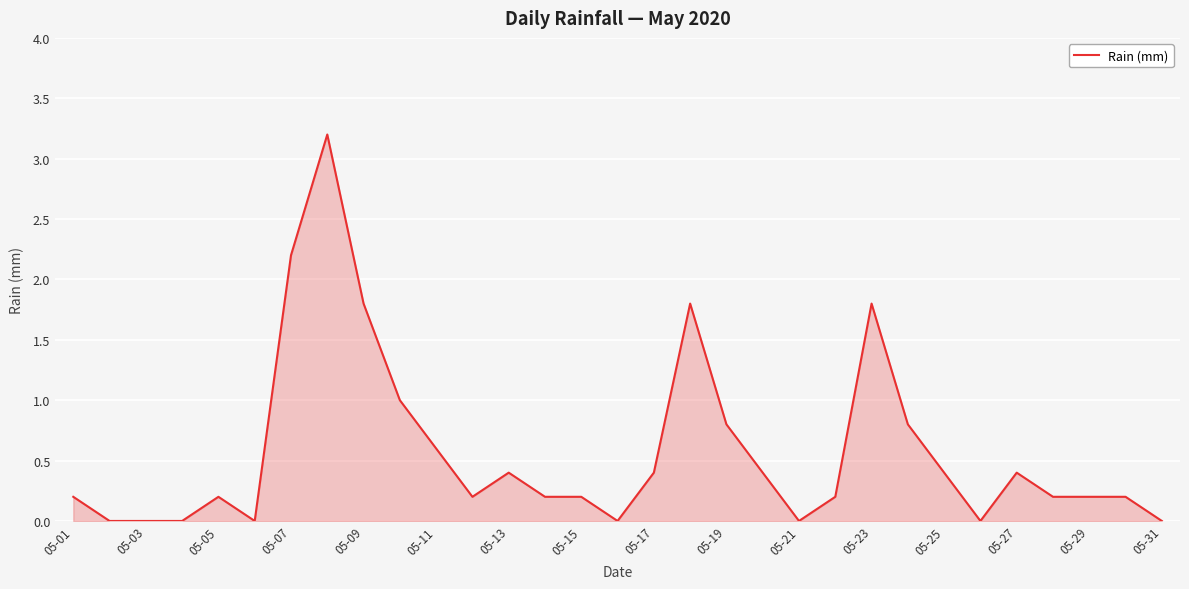

What is the greatest value displayed?

3.2